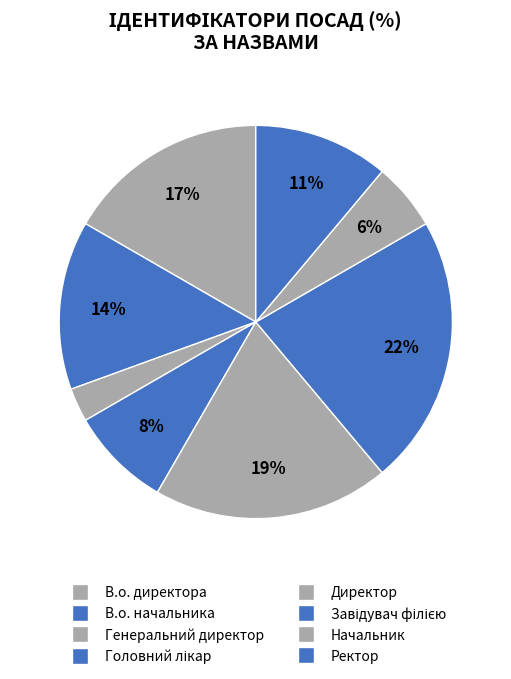

The В.о. директора slice represents 27% of the pie. True or false?

False